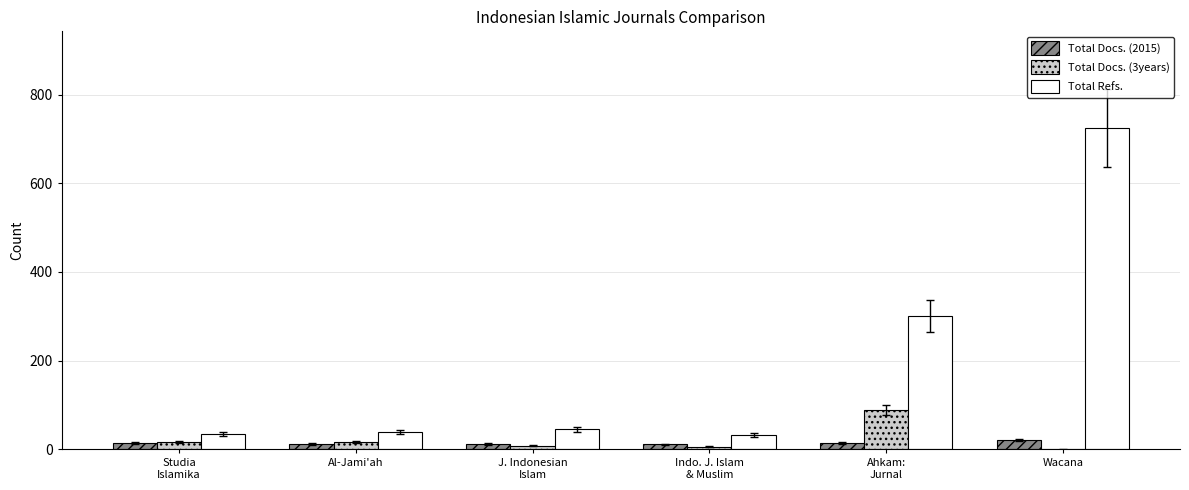

What is the average value of the Total Docs. (2015) series?

15